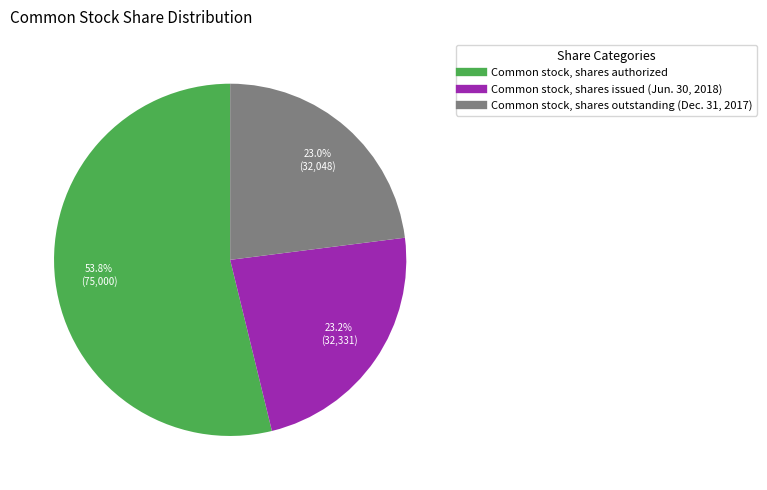

Is it true that Common stock, shares issued (Jun. 30, 2018) is 23% of the pie?

True